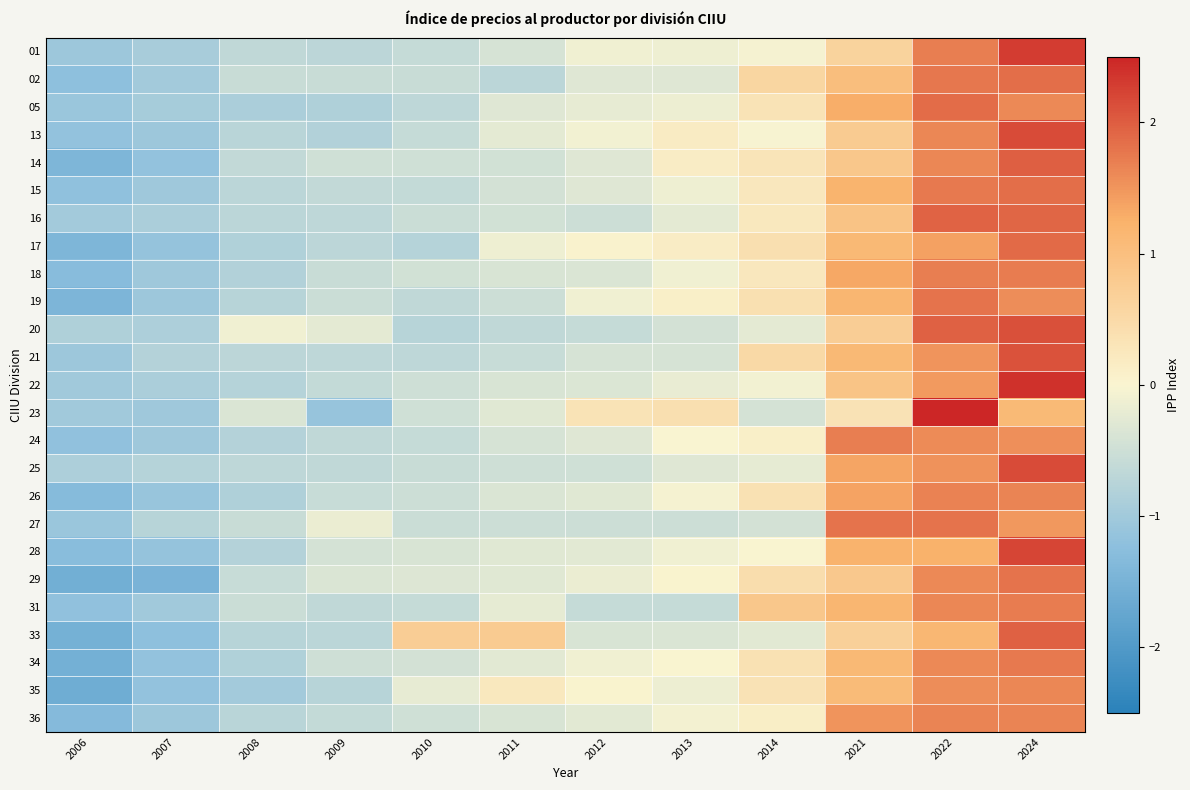

At which category is the sum across all series the highest?

2024